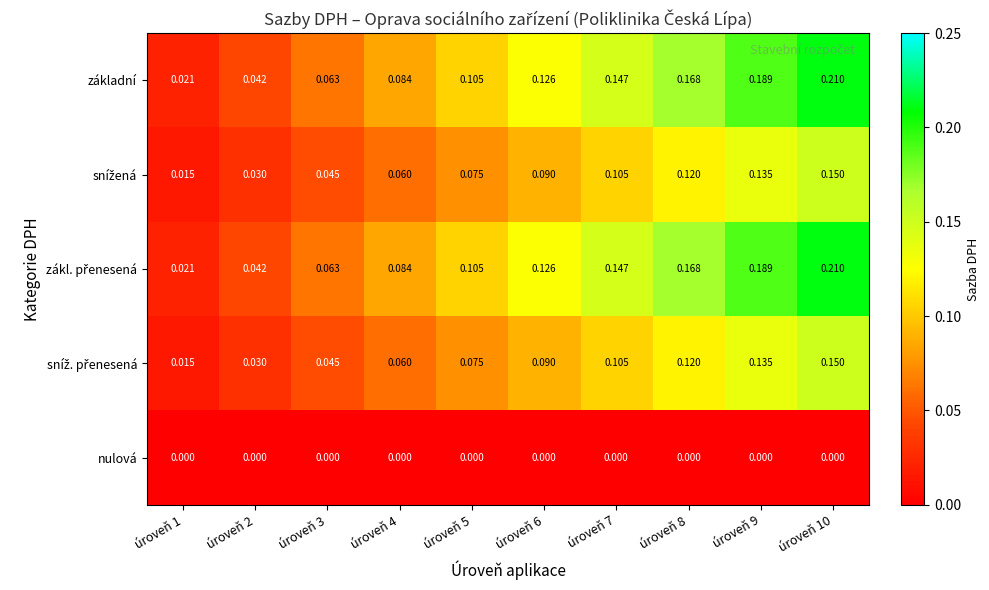

How many distinct data groups are displayed?

5